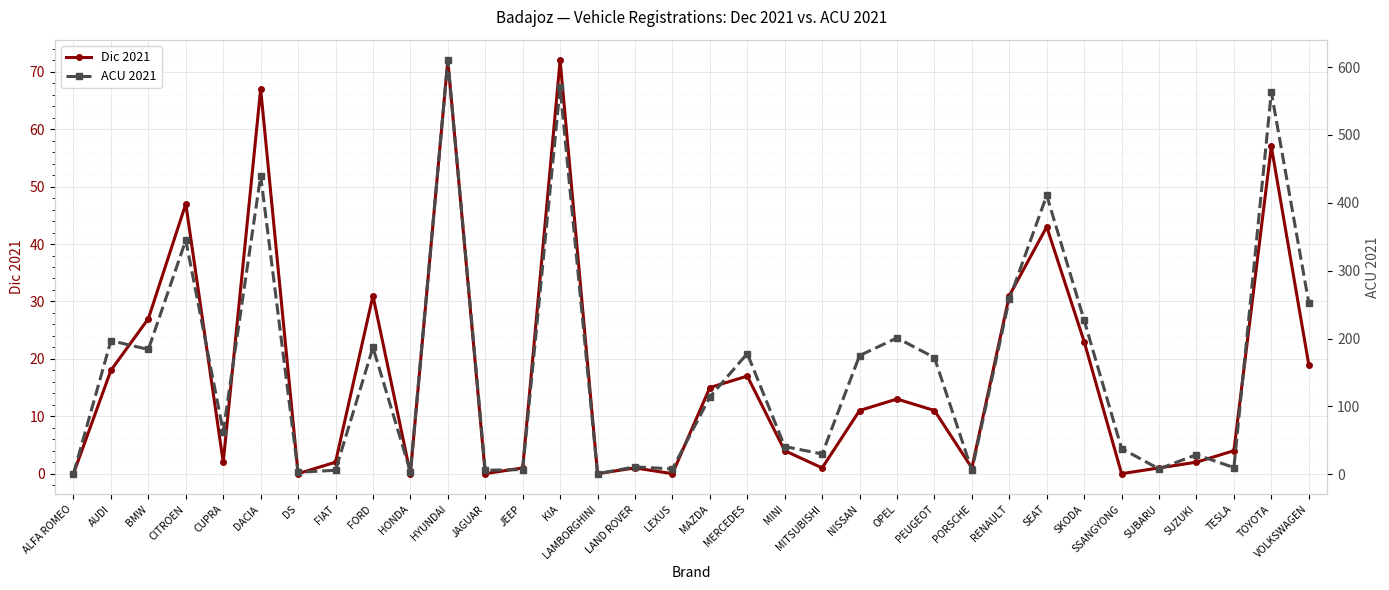

In ACU 2021, how many points are higher than both neighbors (excluding endpoints)?

12